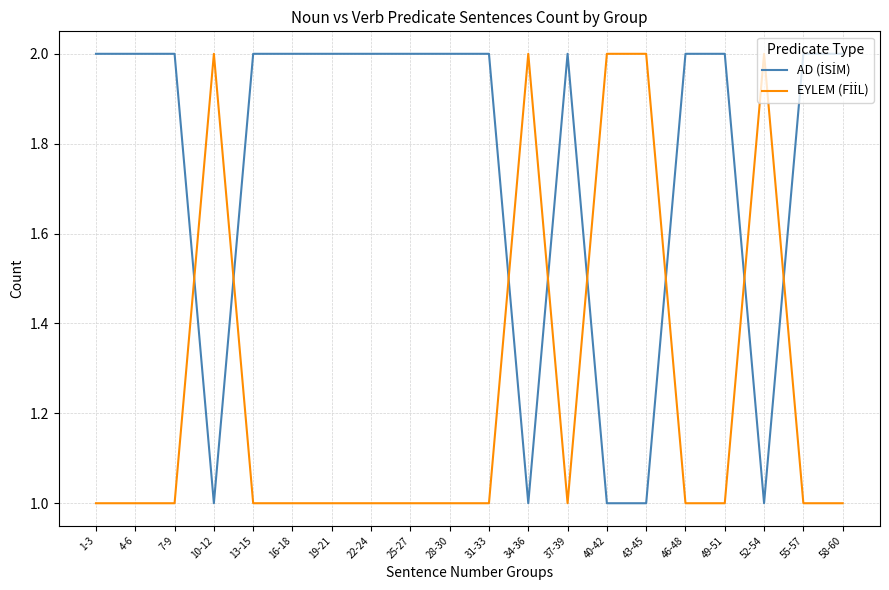

What position from the right is 19-21?

14